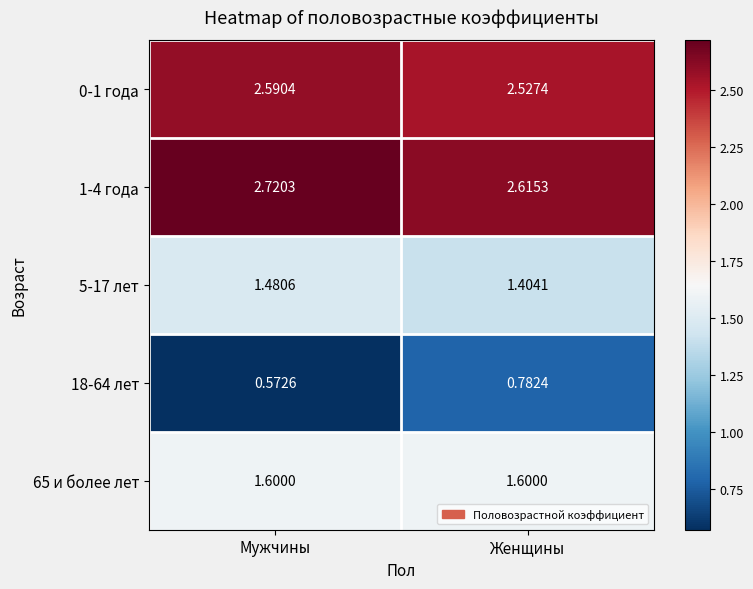

At which category is the sum across all series the highest?

Мужчины